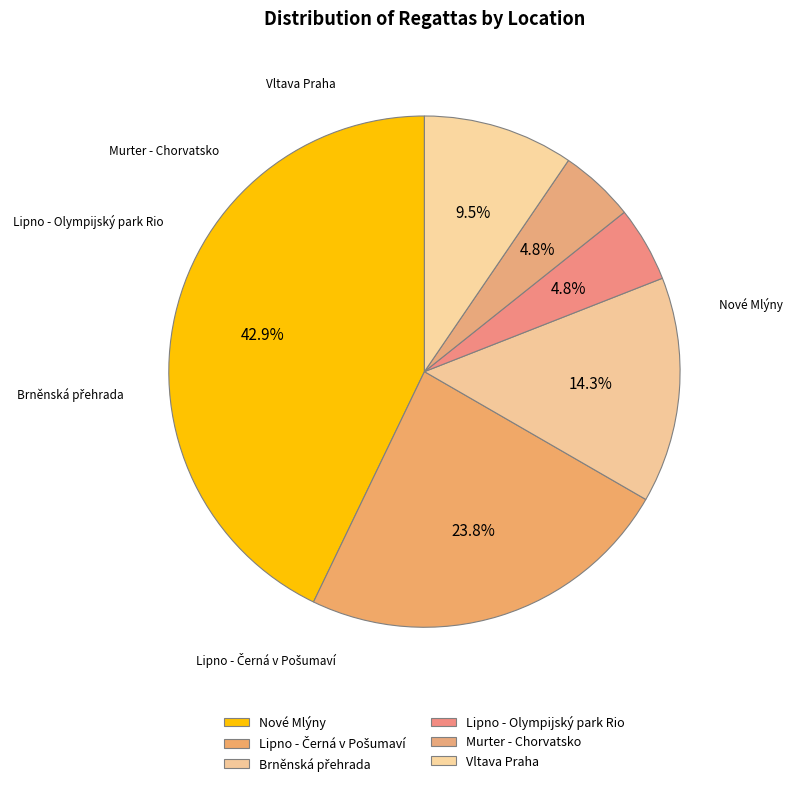

Count the number of slices in the pie.

6